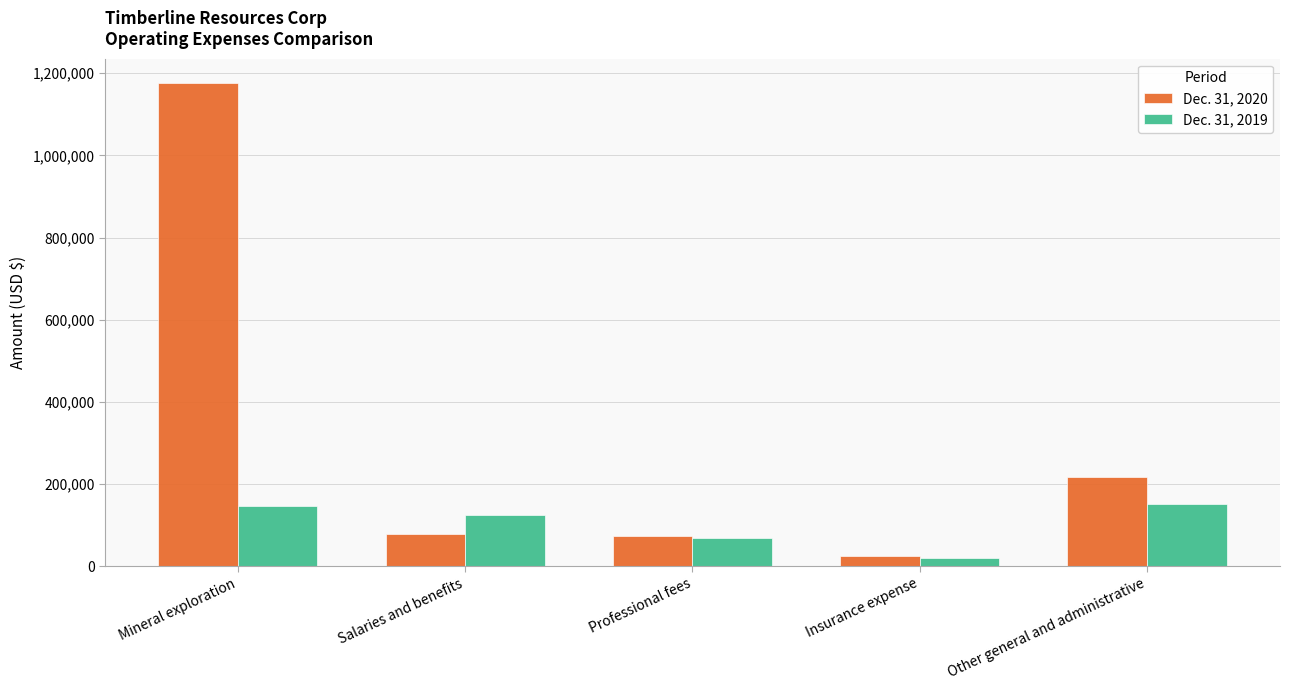

What position from the left is Professional fees?

3